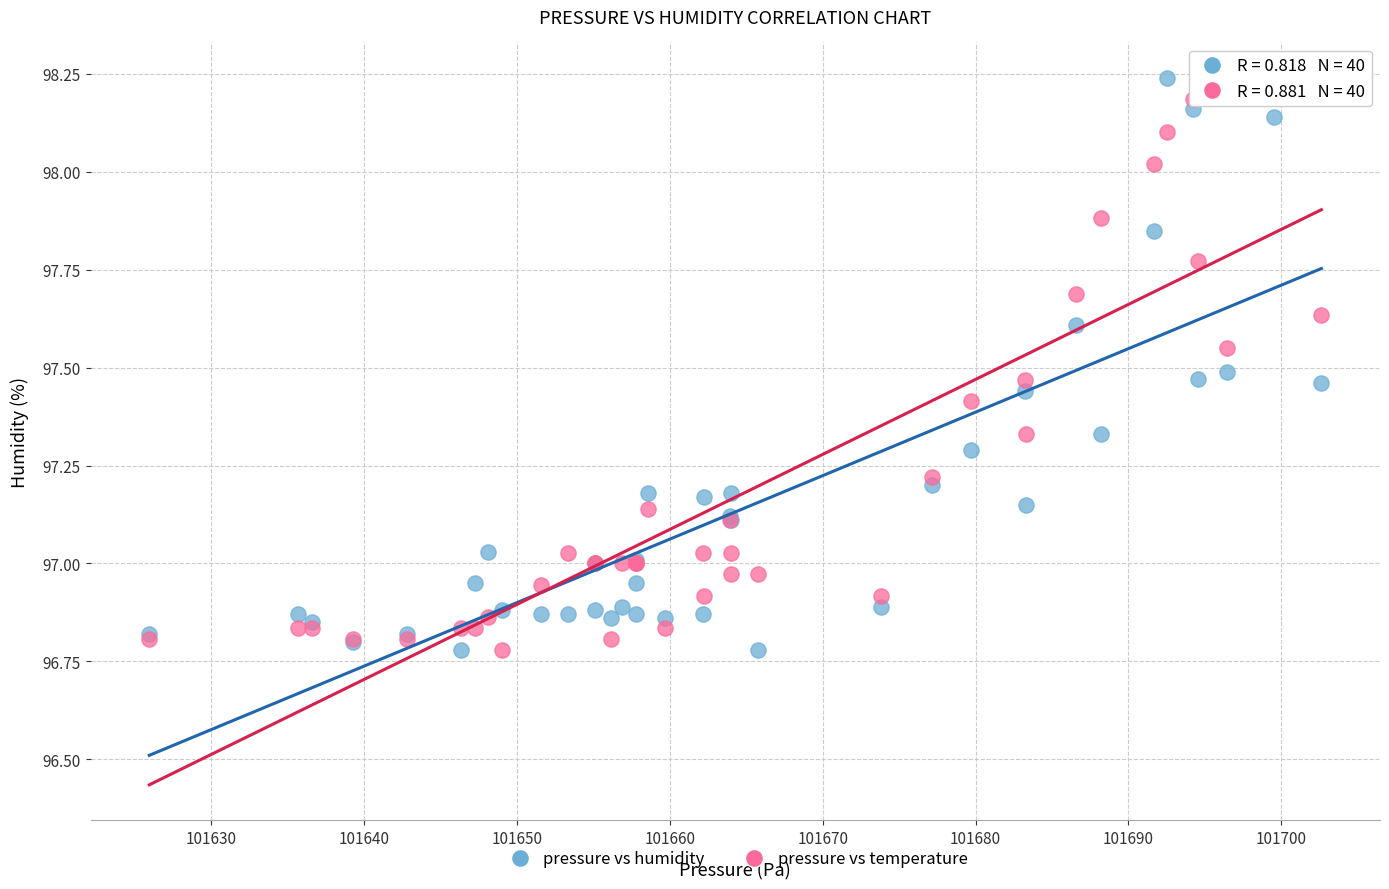

What is the X range (max minus min) for the scatter plot?

76.7